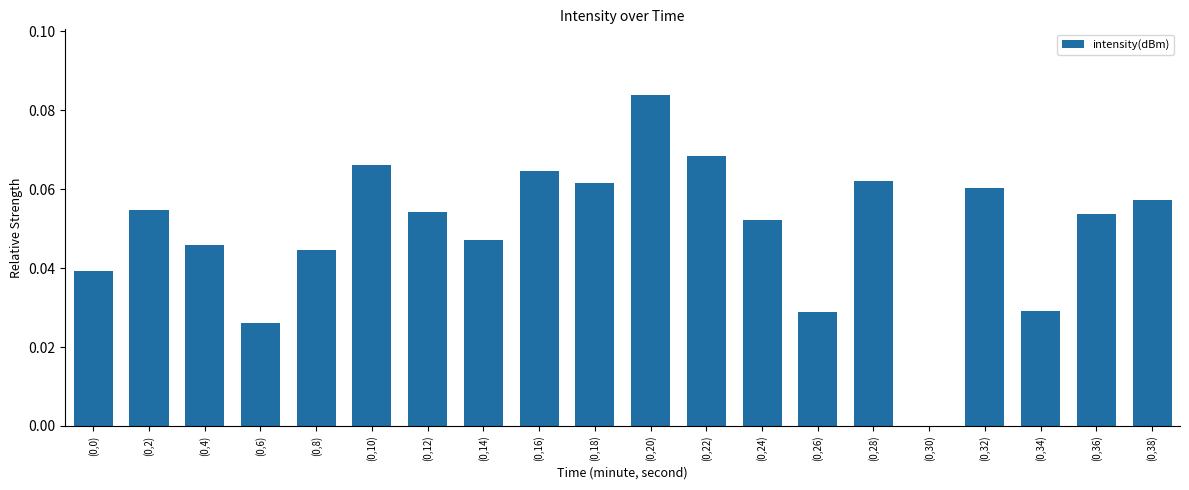

Are the bars horizontal?

No